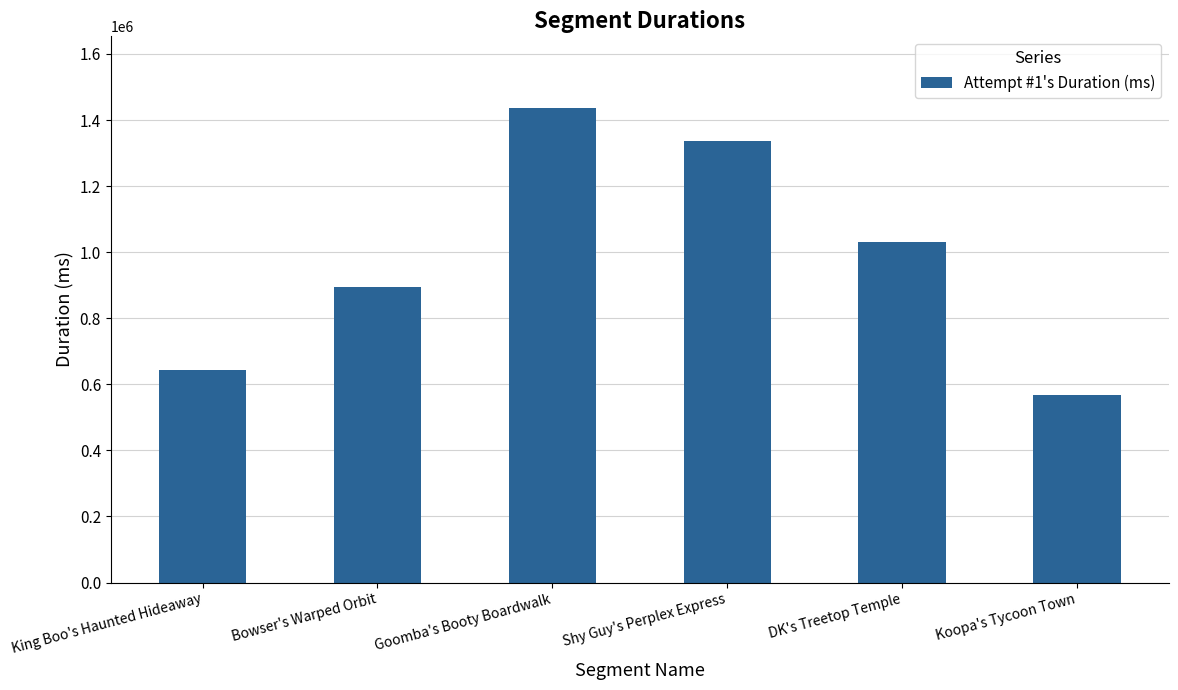

What is the change in value from DK's Treetop Temple to Koopa's Tycoon Town?

-463550